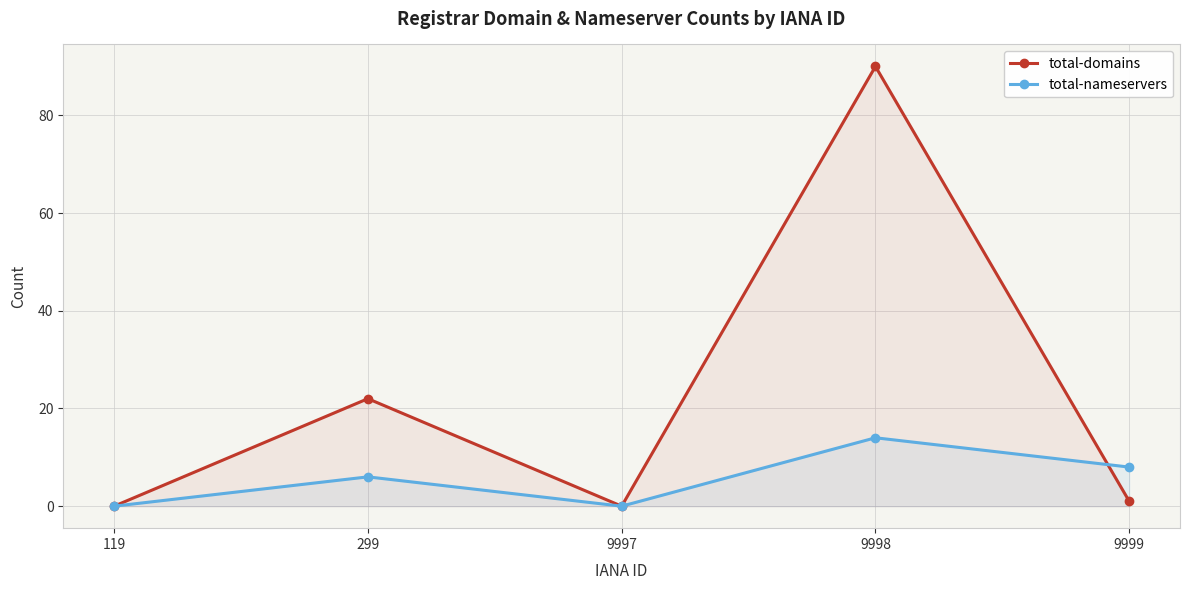

What is the sum of all total-nameservers values?

28